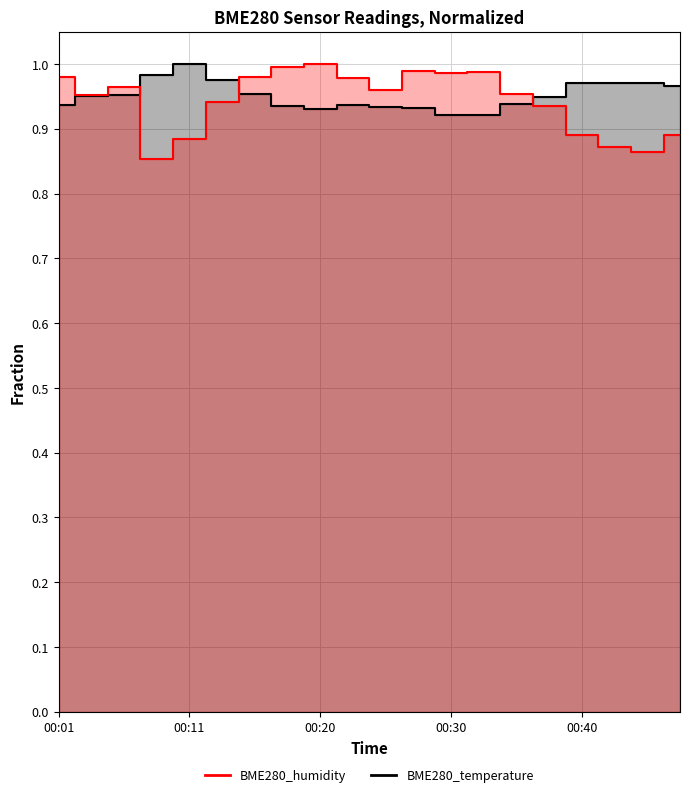

The value of BME280_temperature at 00:47 is 0.3. True or false?

False